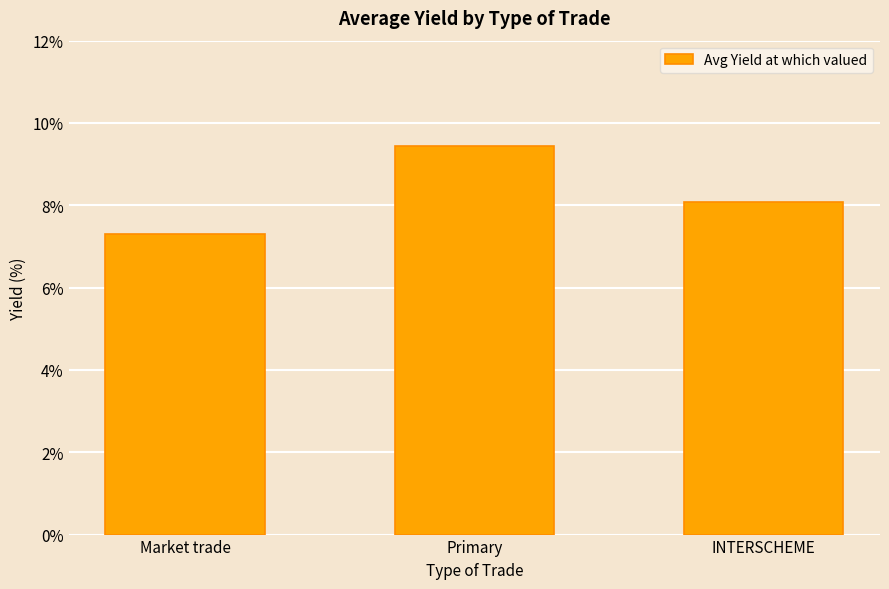

Count the number of categories in the chart.

3